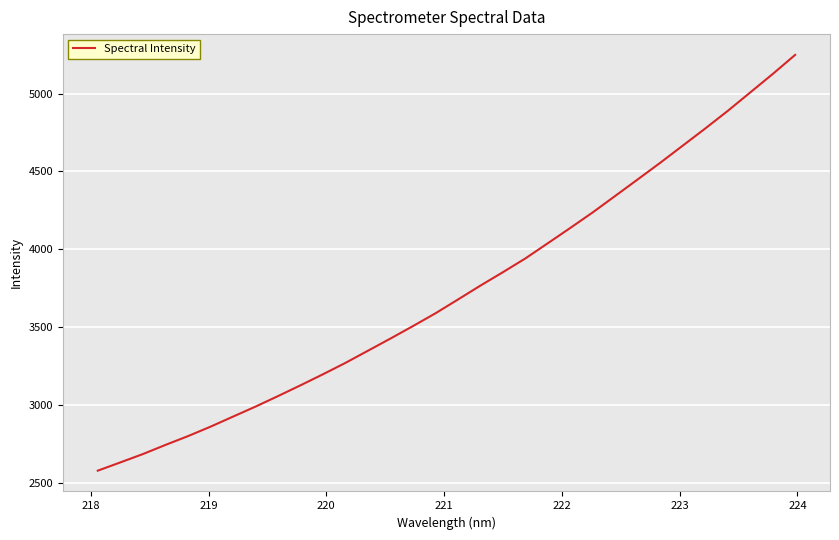

What is the difference between the second highest and second lowest values?

2494.6